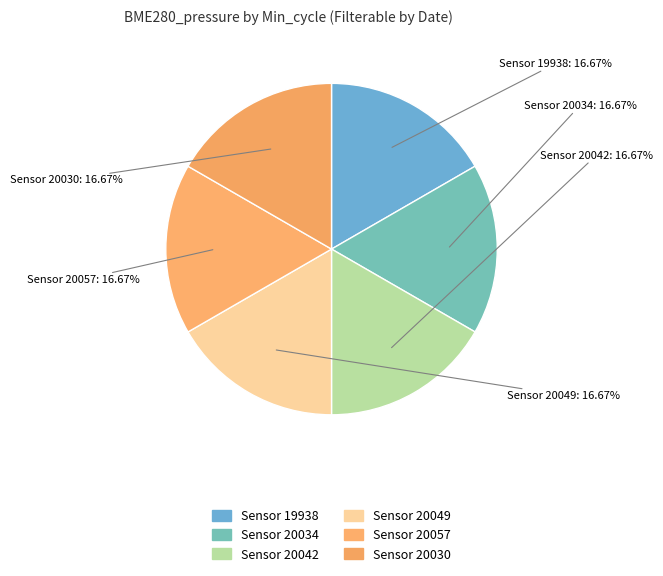

How many slices are in this pie chart?

6